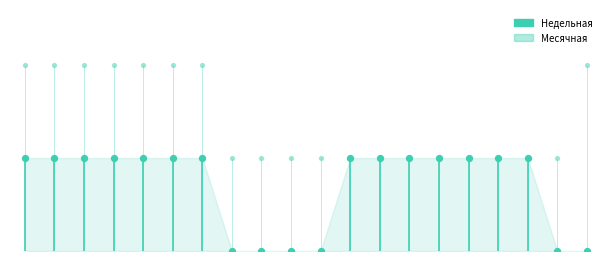

Which series has the widest spread of Y values?

Месячная